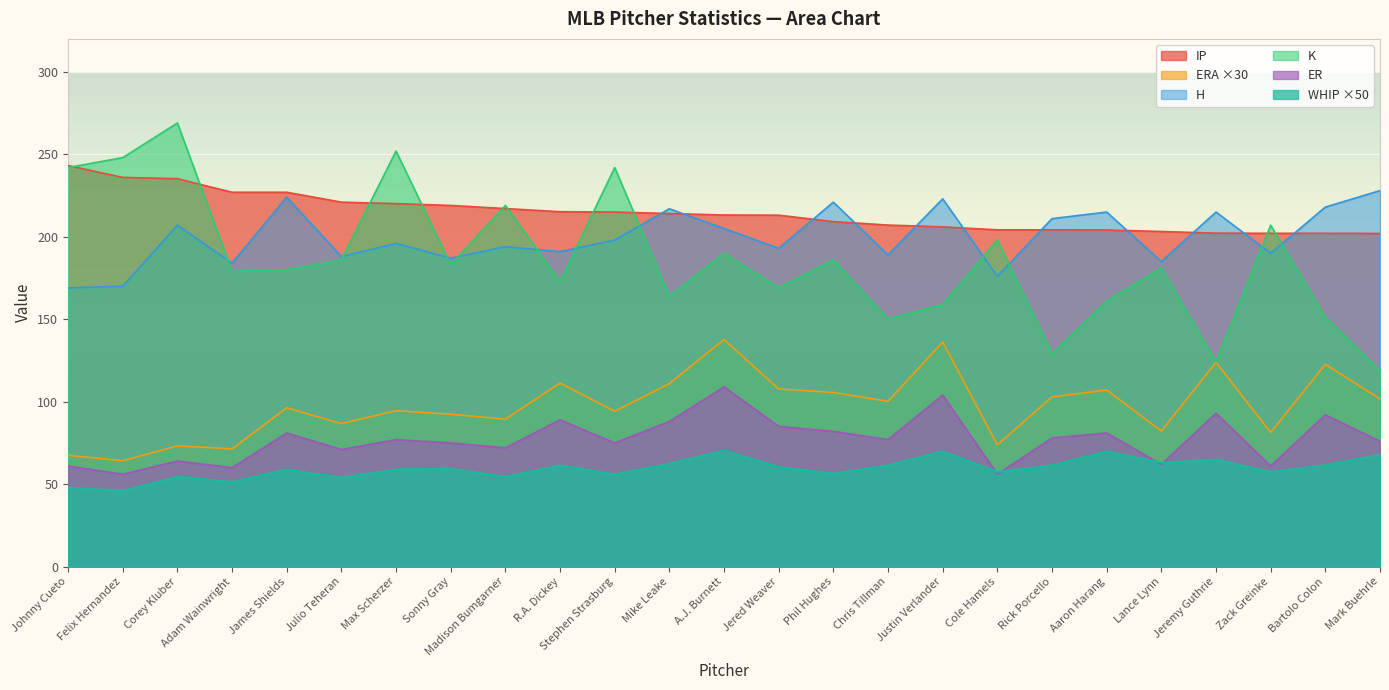

What is the value of the H point at the 2nd from the left?

170.0